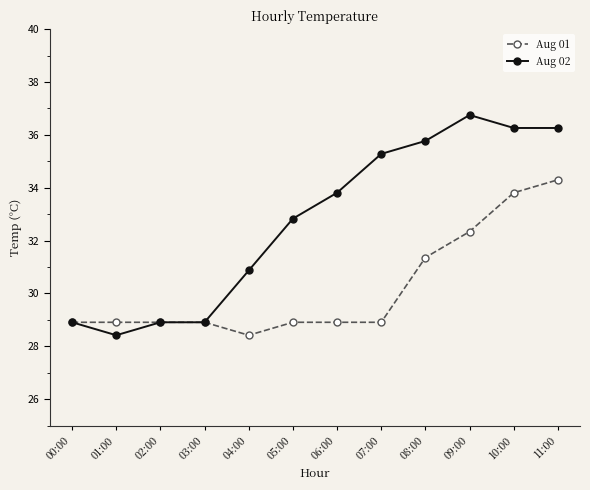

What is the total value across all series at 03:00?

57.8